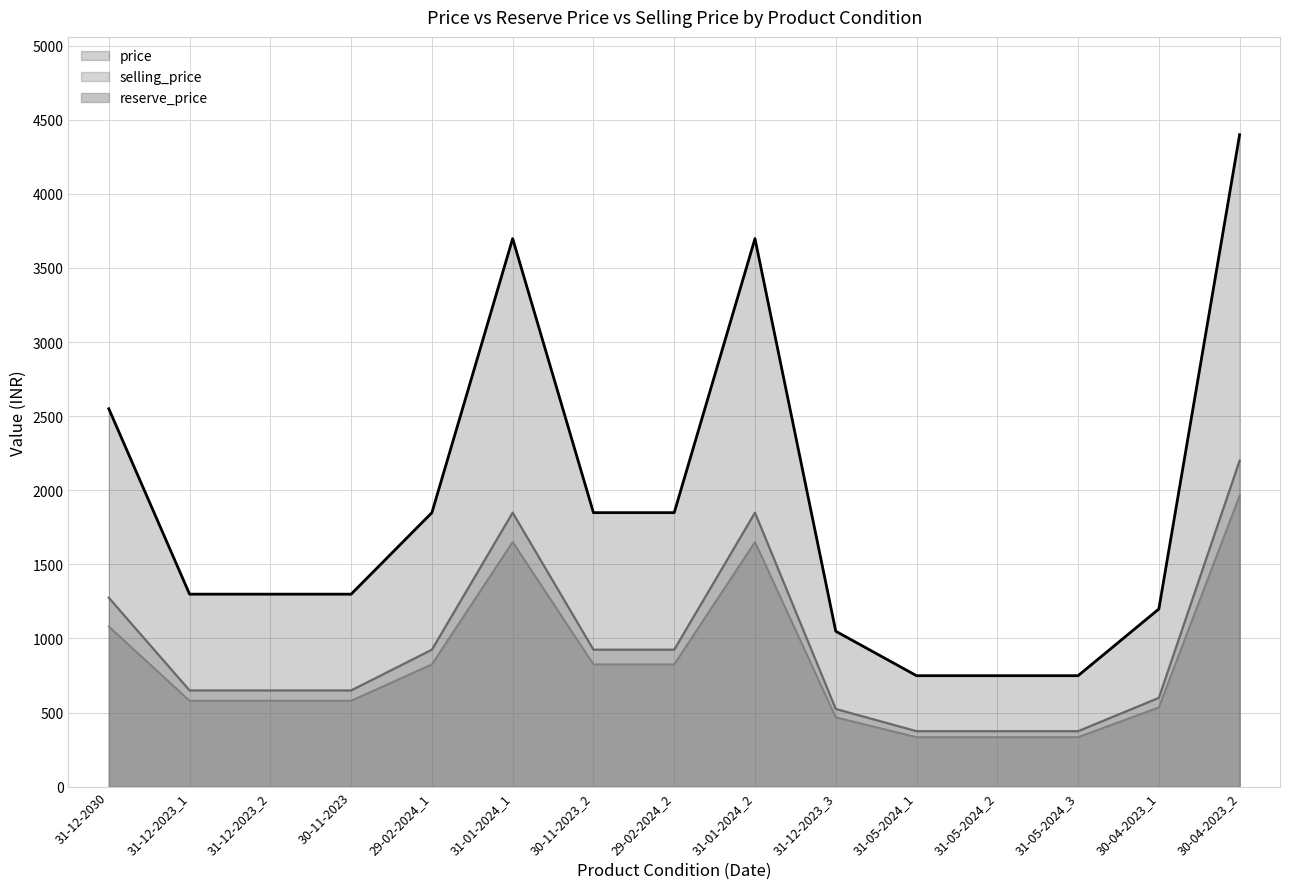

Reading left to right, extract all data points from this chart.

reserve_price: 31-12-2030=1080.5	31-12-2023_1=579.9	31-12-2023_2=579.9	30-11-2023=579.9	29-02-2024_1=825.4	31-01-2024_1=1650.9	30-11-2023_2=825.4	29-02-2024_2=825.4	31-01-2024_2=1650.9	31-12-2023_3=468.3	31-05-2024_1=334.4	31-05-2024_2=334.4	31-05-2024_3=334.4	30-04-2023_1=535.3	30-04-2023_2=1963.8
selling_price: 31-12-2030=1275.0	31-12-2023_1=649.5	31-12-2023_2=649.5	30-11-2023=649.5	29-02-2024_1=924.5	31-01-2024_1=1849.0	30-11-2023_2=924.5	29-02-2024_2=924.5	31-01-2024_2=1849.0	31-12-2023_3=524.5	31-05-2024_1=374.5	31-05-2024_2=374.5	31-05-2024_3=374.5	30-04-2023_1=599.5	30-04-2023_2=2199.5
price: 31-12-2030=2550.0	31-12-2023_1=1299.0	31-12-2023_2=1299.0	30-11-2023=1299.0	29-02-2024_1=1849.0	31-01-2024_1=3698.0	30-11-2023_2=1849.0	29-02-2024_2=1849.0	31-01-2024_2=3698.0	31-12-2023_3=1049.0	31-05-2024_1=749.0	31-05-2024_2=749.0	31-05-2024_3=749.0	30-04-2023_1=1199.0	30-04-2023_2=4399.0